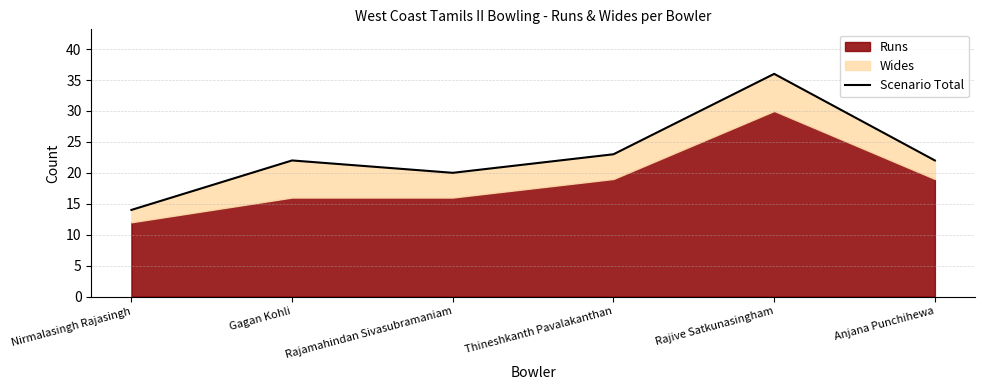

The value at Anjana Punchihewa is 22. True or false?

True